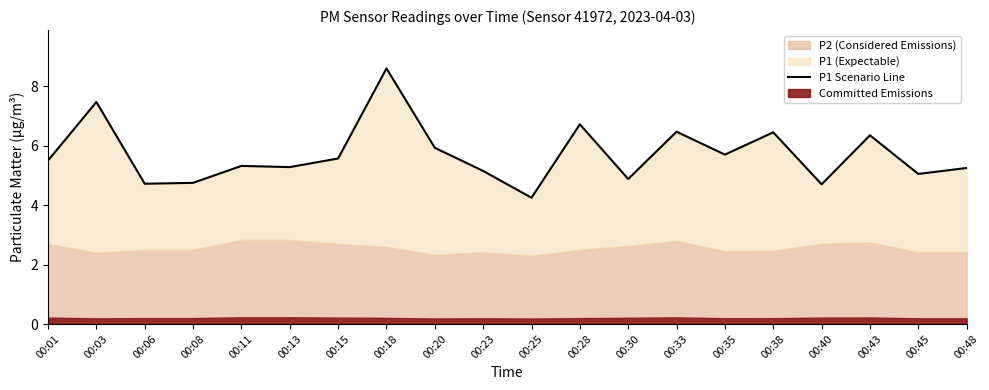

Which category has the highest value across all series?

00:18